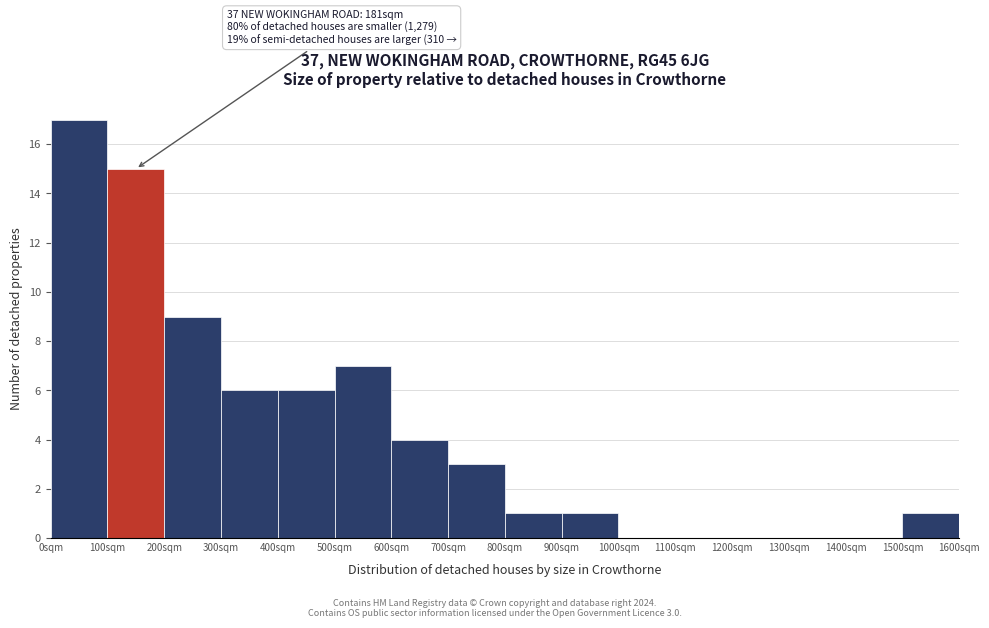

Which range on the x-axis has the tallest bar?

0 to 100